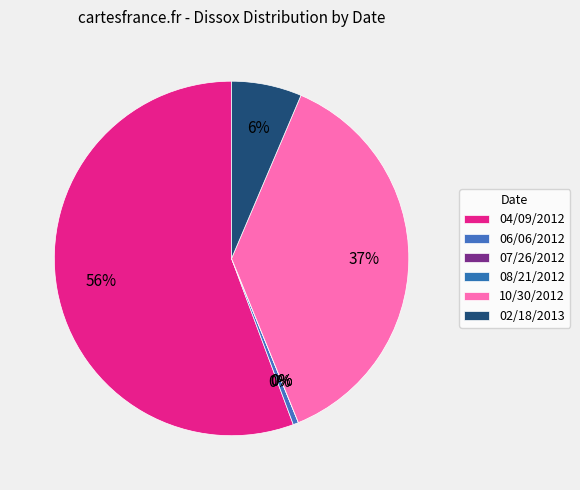

Combined, what portion of the pie is 04/09/2012 and 08/21/2012?

55.7%